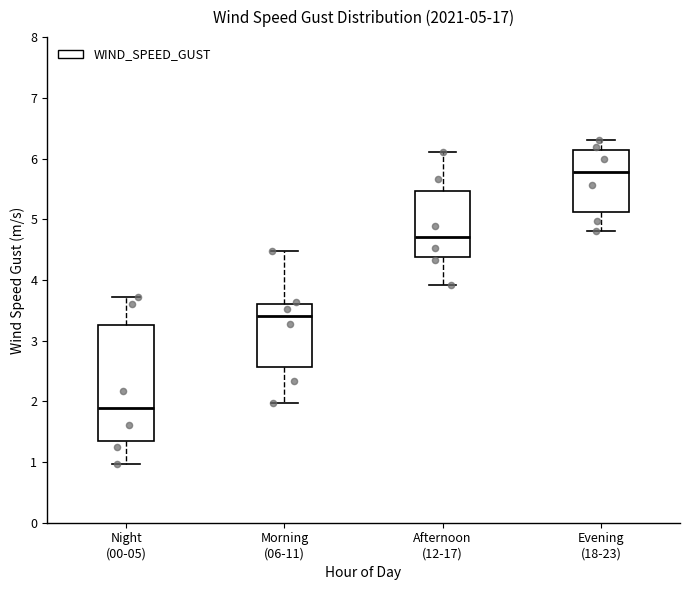

Which box's median line is the highest?

Evening (18-23)